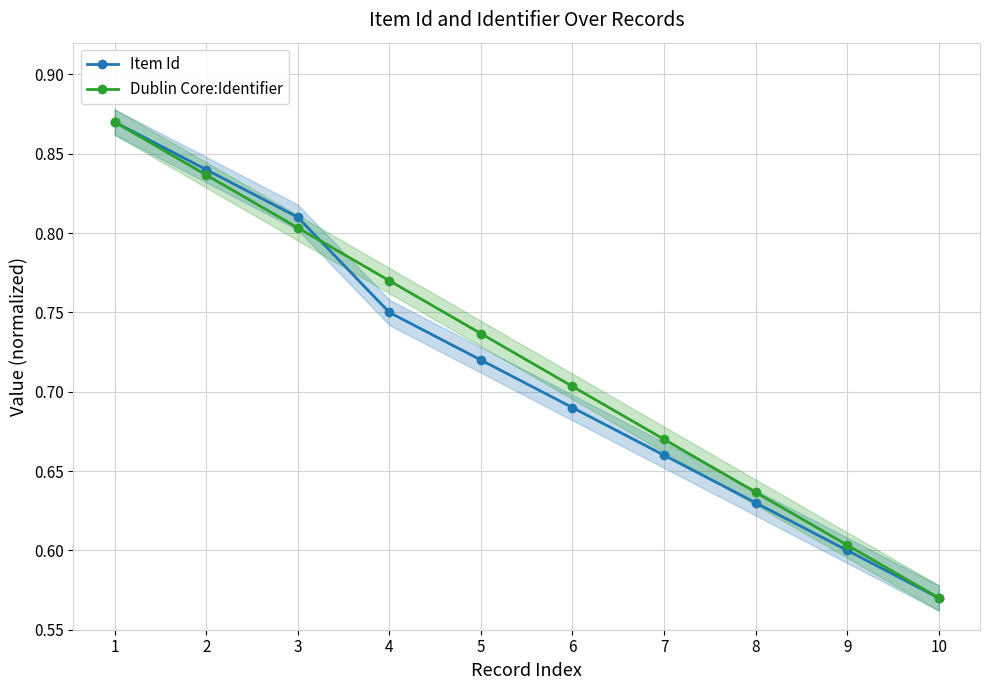

What is the approximate value of Dublin Core:Identifier at 6?

0.7